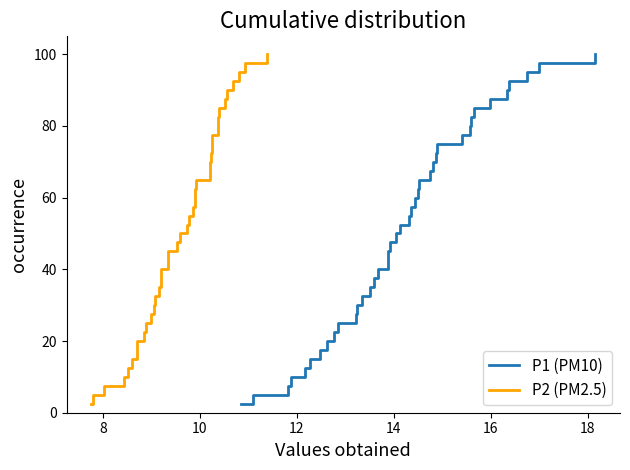

True or false: P2 (PM2.5) and P1 (PM10) intersect in this chart.

False